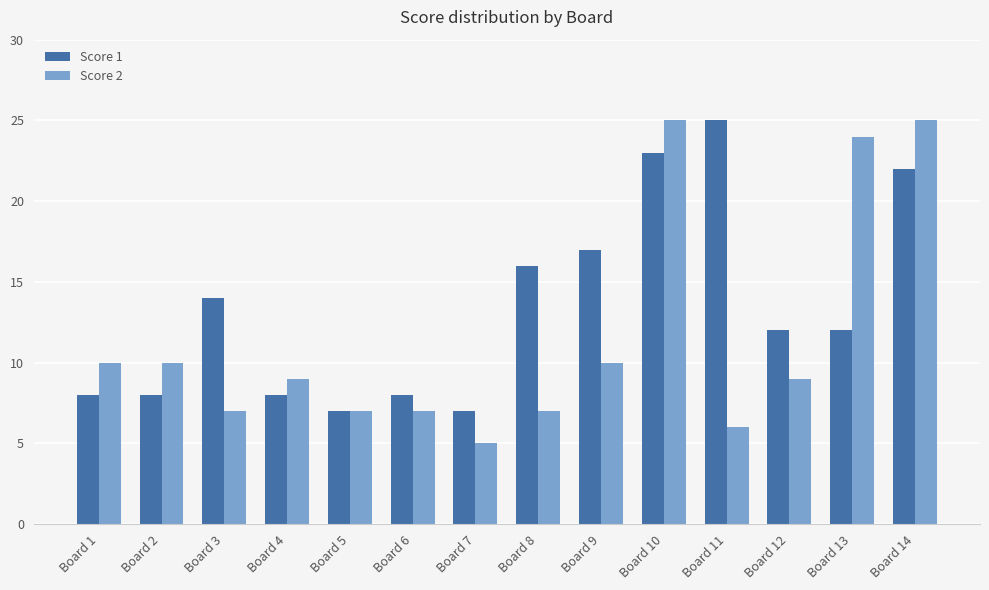

Rank the series by their average value, from lowest to highest.

Score 2, Score 1